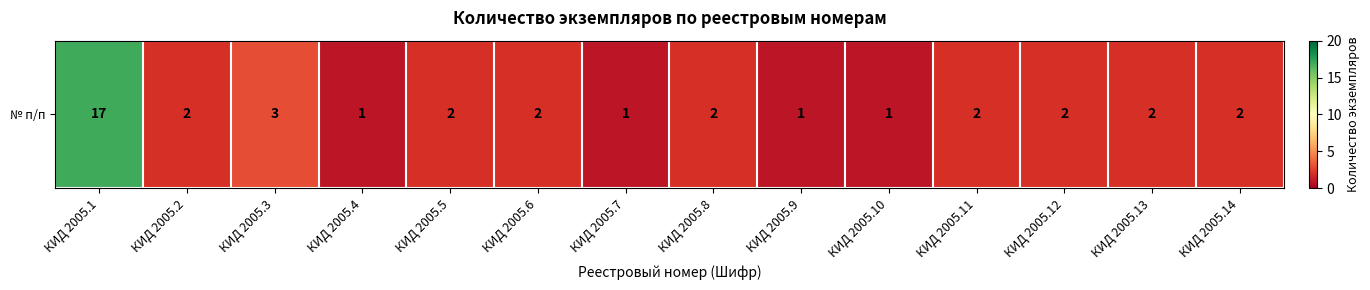

Which has a higher value, КИД 2005.10 or КИД 2005.9?

КИД 2005.10